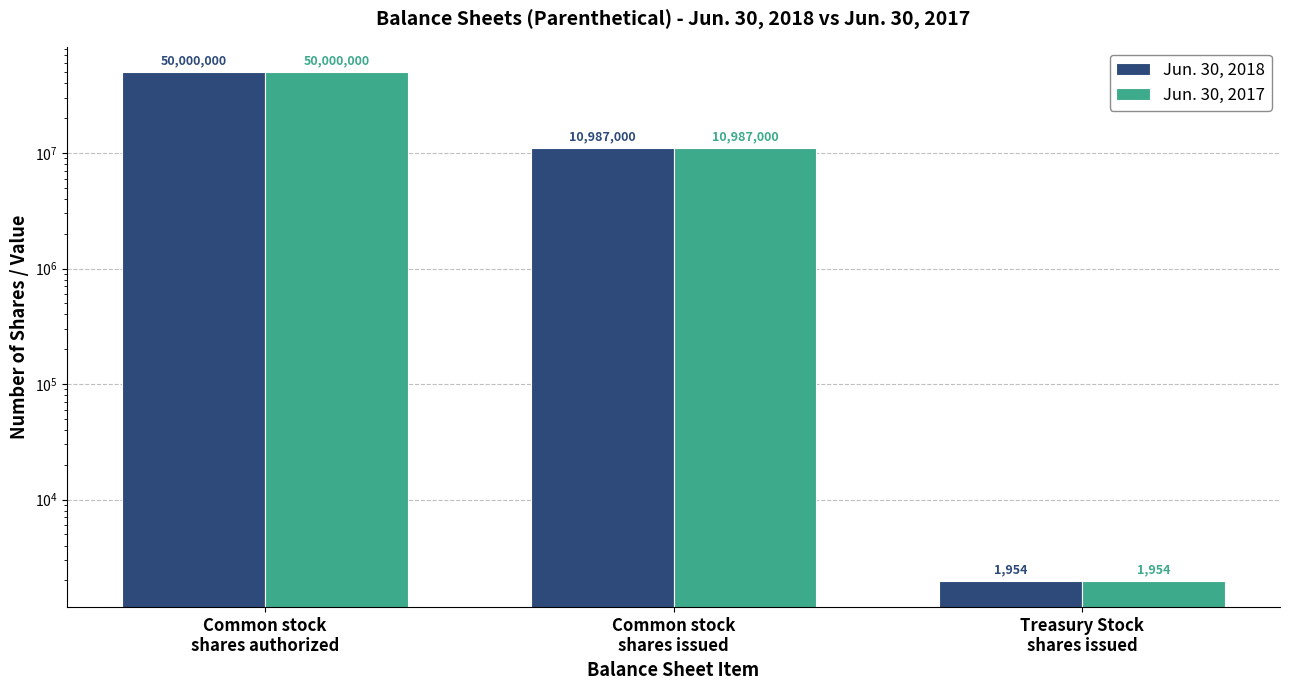

How many groups of bars are there?

3